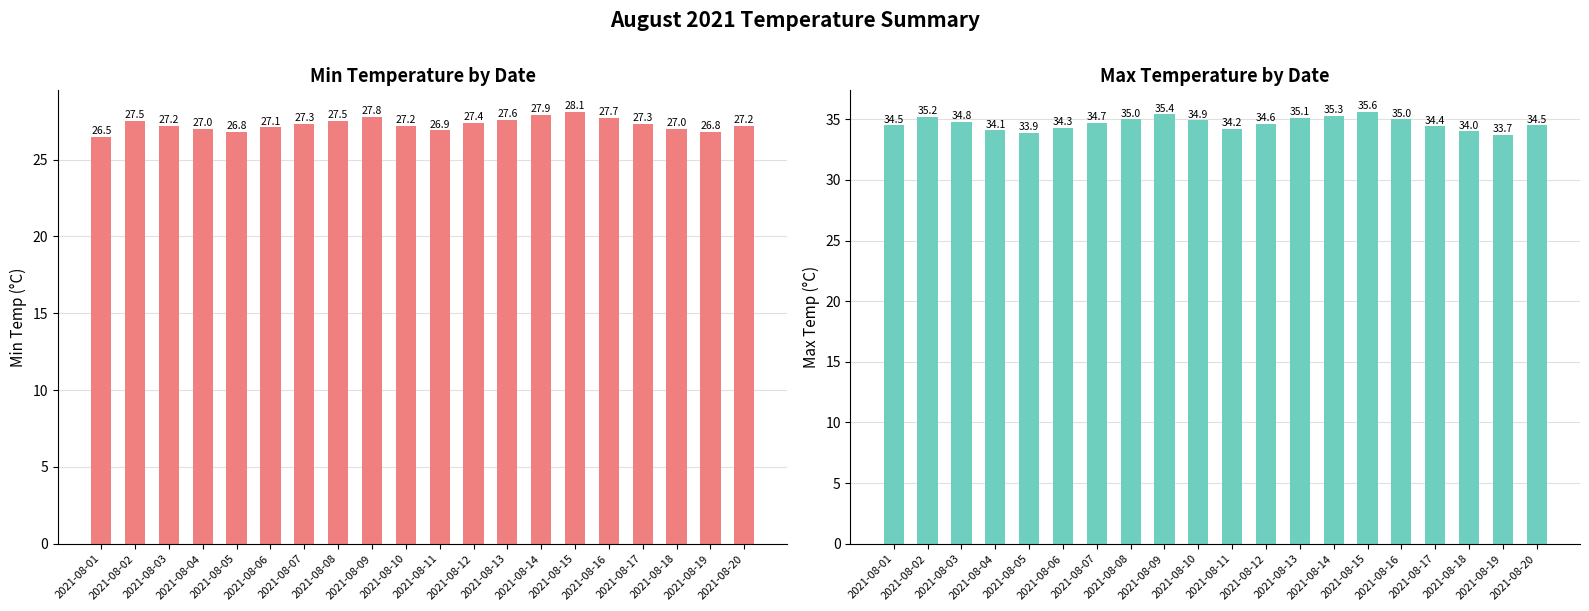

What is the average value of the Max Temp series?

34.7